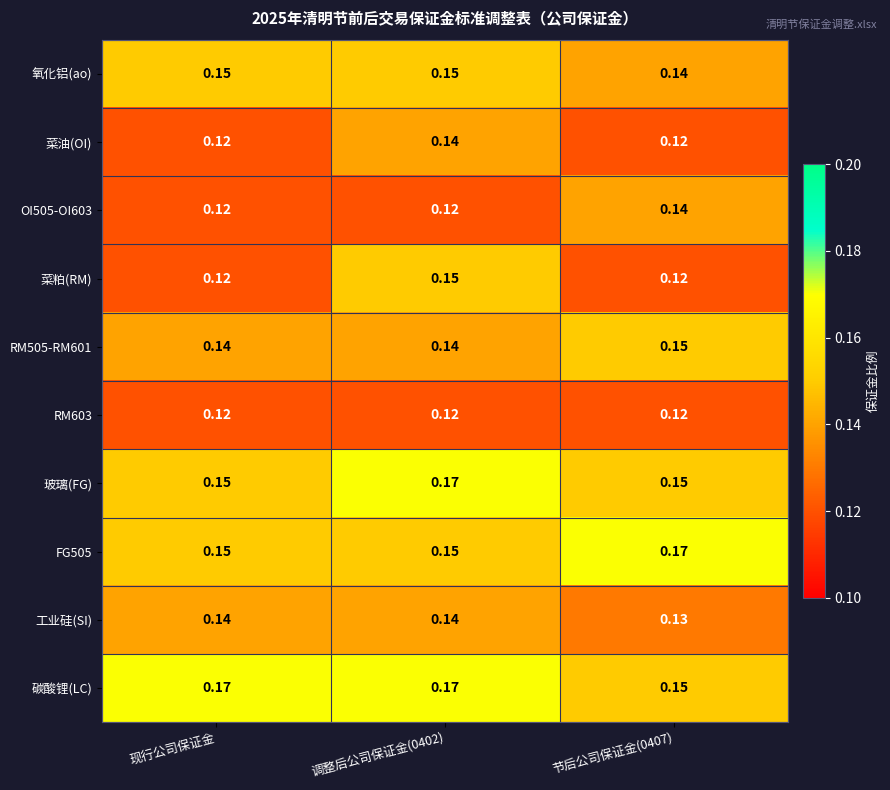

Which series has the largest total across all categories?

碳酸锂(LC)